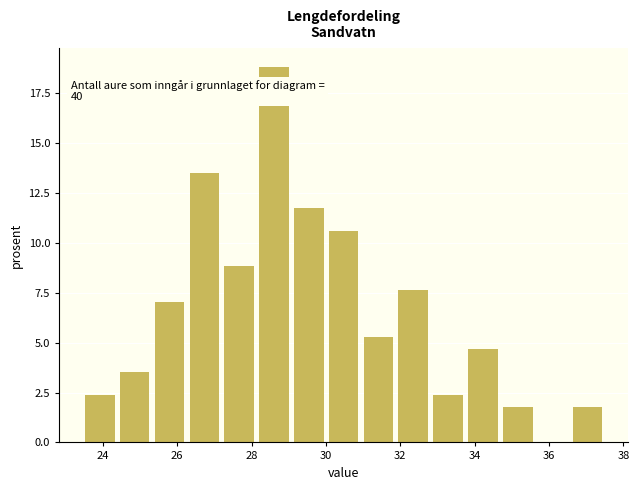

Over which range of the x-axis is the bar tallest?

28.2 to 29.0